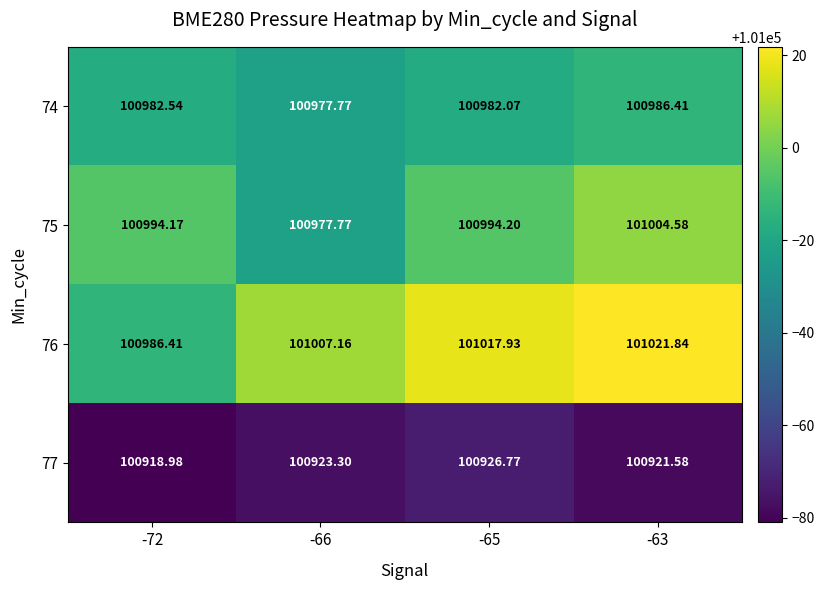

Which category has the lowest value across all series?

-72